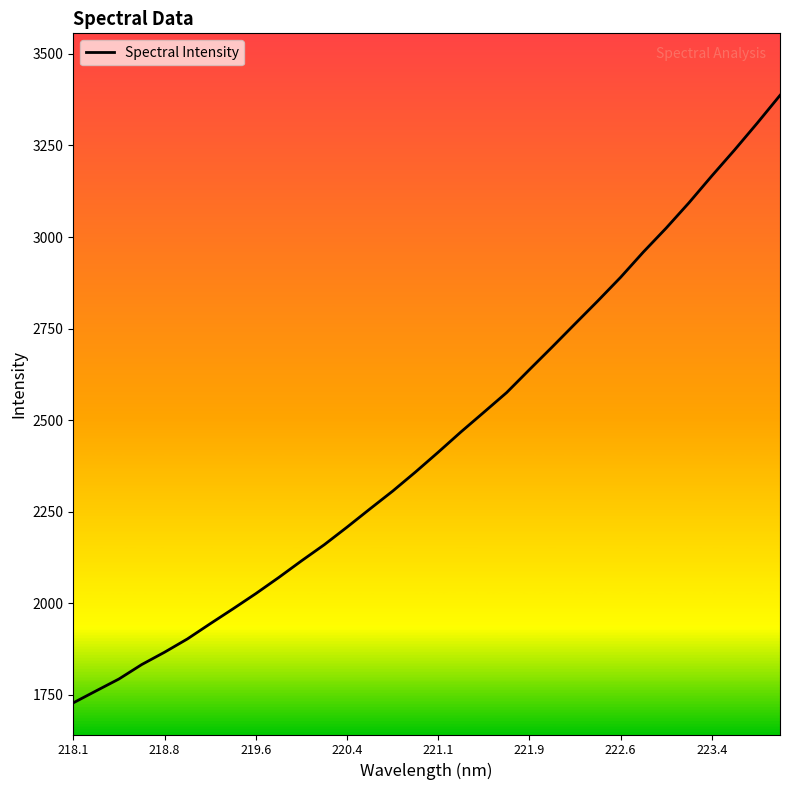

What is the difference between the maximum and minimum values?

1658.8